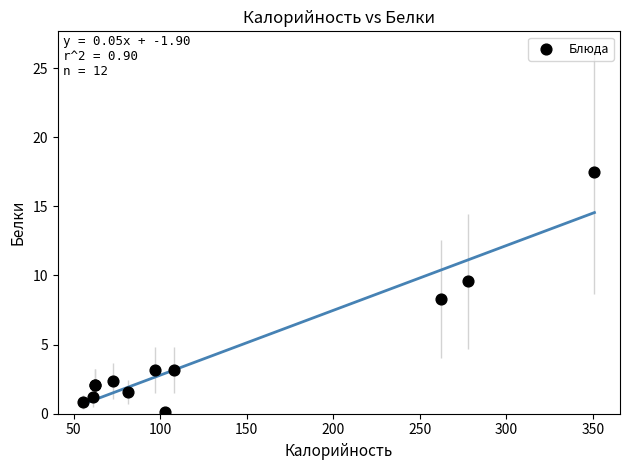

What Y value in the scatter plot is closest to 8?

8.3